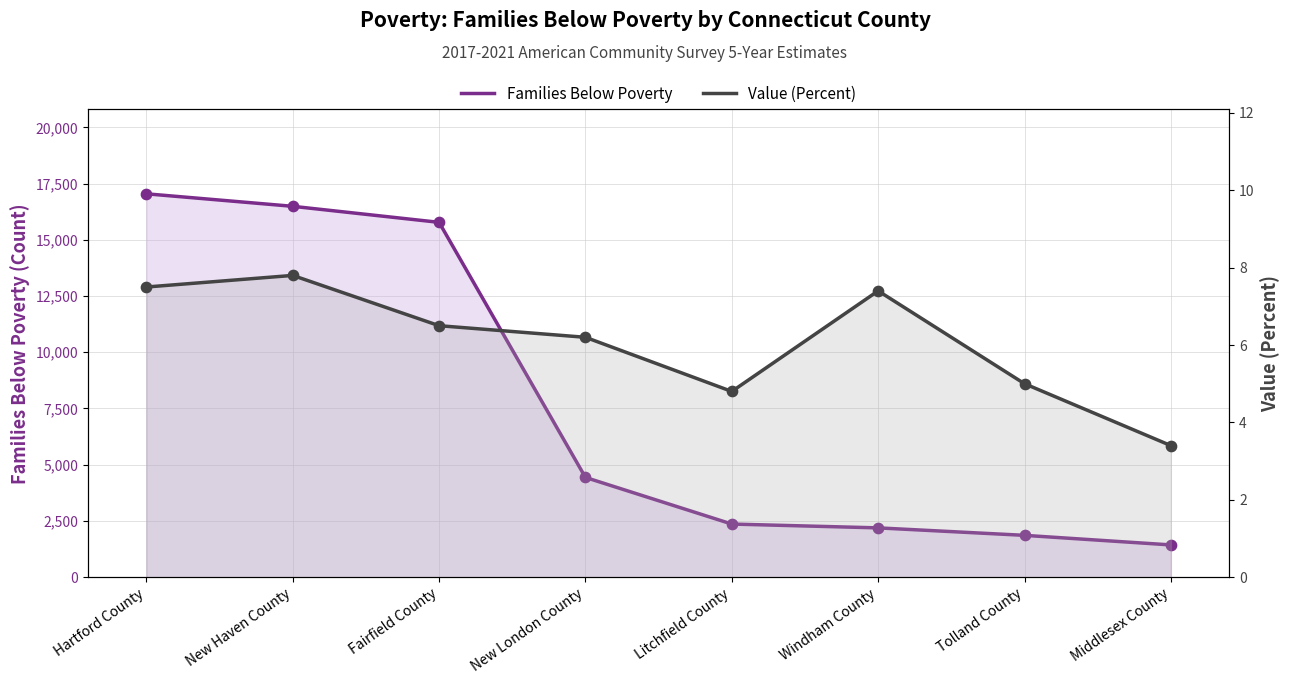

Which series has the largest Y range (max minus min)?

Families Below Poverty